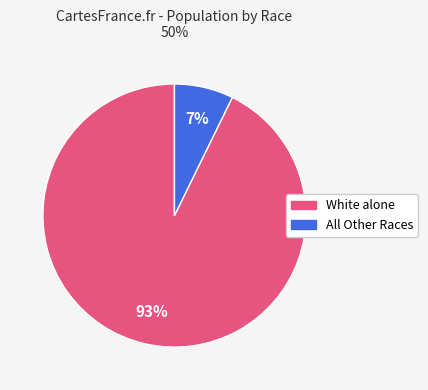

Which slice represents more than half of the pie?

White alone